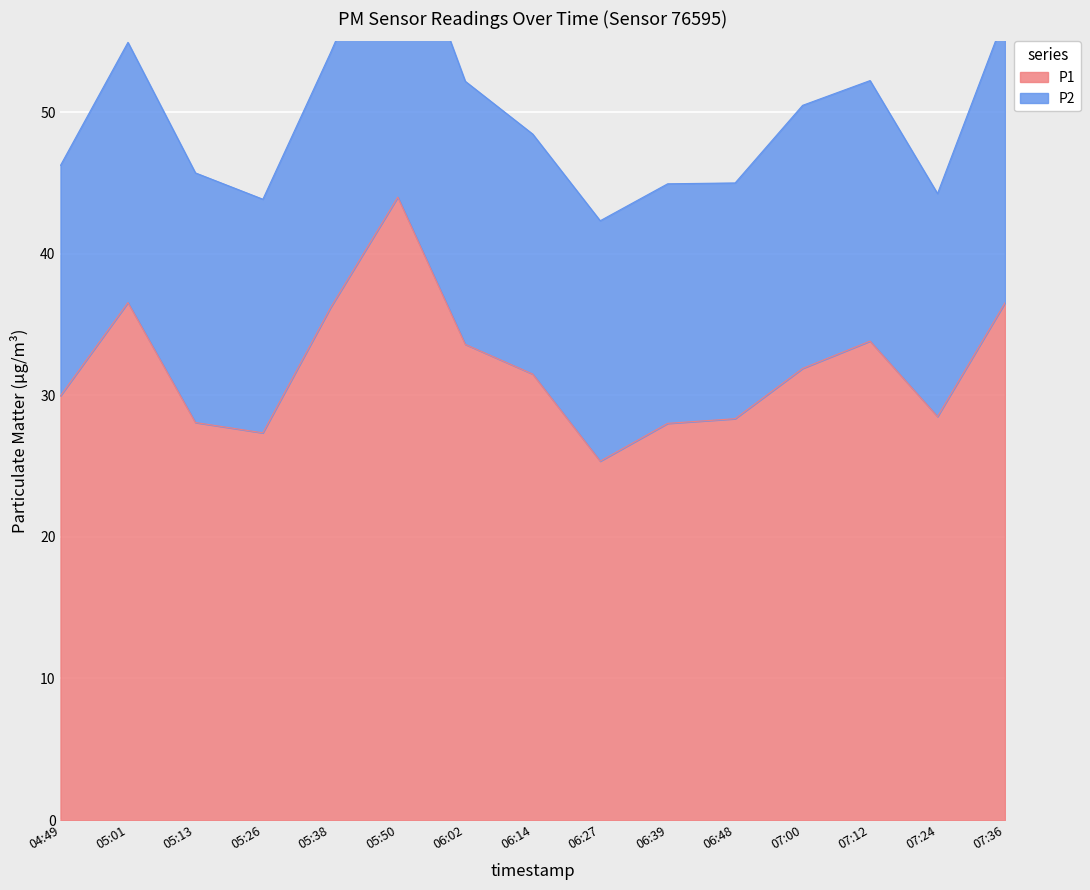

Rank the categories by value from lowest to highest.

06:27, 05:26, 06:39, 05:13, 06:48, 07:24, 04:49, 06:14, 07:00, 06:02, 07:12, 05:38, 07:36, 05:01, 05:50